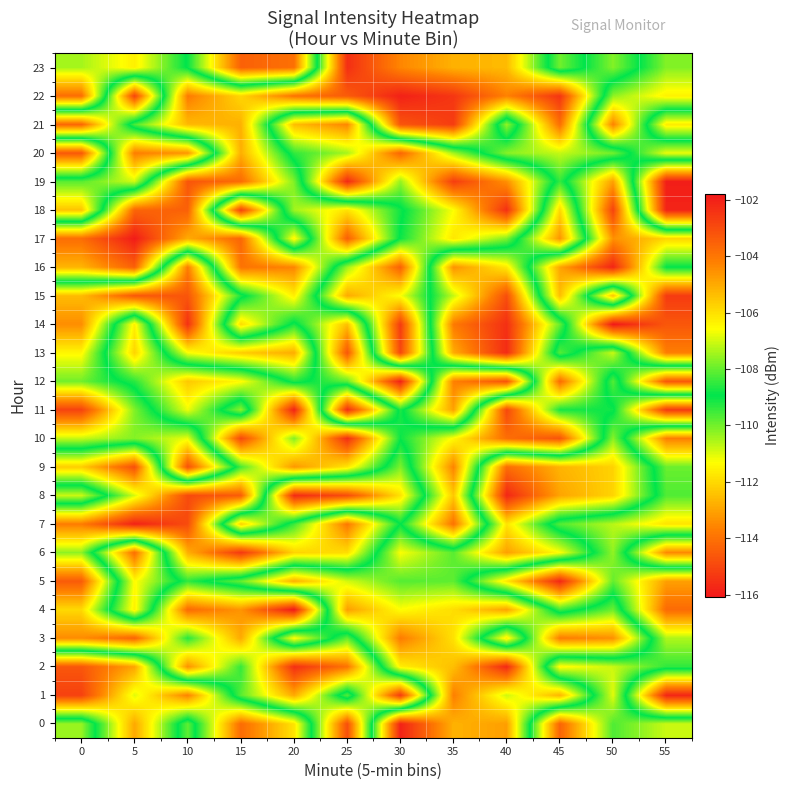

Reading left to right, extract all data points from this chart.

0: 0=-110.3	5=-105.0	10=-109.8	15=-103.8	20=-106.1	25=-114.8	30=-102.1	35=-105.2	40=-104.8	45=-114.3	50=-109.7	55=-110.8
1: 0=-102.8	5=-106.9	10=-104.3	15=-109.8	20=-112.9	25=-108.2	30=-115.3	35=-104.2	40=-107.0	45=-105.2	50=-111.0	55=-102.1
2: 0=-103.3	5=-104.9	10=-113.4	15=-109.4	20=-115.5	25=-113.9	30=-106.3	35=-105.4	40=-102.2	45=-111.5	50=-110.8	55=-109.4
3: 0=-113.4	5=-114.3	10=-109.3	15=-112.9	20=-106.5	25=-109.8	30=-104.1	35=-106.0	40=-111.7	45=-104.1	50=-104.5	55=-110.6
4: 0=-112.0	5=-106.3	10=-114.2	15=-113.3	20=-116.1	25=-104.8	30=-106.6	35=-106.0	40=-104.9	45=-109.5	50=-107.9	55=-114.2
5: 0=-114.5	5=-106.5	10=-109.4	15=-108.0	20=-105.1	25=-107.0	30=-108.2	35=-108.1	40=-111.8	45=-115.7	50=-109.9	55=-113.1
6: 0=-110.3	5=-103.8	10=-112.8	15=-115.3	20=-112.1	25=-111.9	30=-106.6	35=-108.1	40=-104.8	45=-106.6	50=-110.3	55=-104.4
7: 0=-113.8	5=-115.8	10=-114.9	15=-105.7	20=-109.5	25=-113.8	30=-108.9	35=-114.0	40=-106.1	45=-109.7	50=-110.7	55=-111.8
8: 0=-107.1	5=-110.9	10=-114.9	15=-114.5	20=-102.3	25=-103.0	30=-106.0	35=-112.3	40=-102.2	45=-104.9	50=-105.8	55=-109.7
9: 0=-112.2	5=-114.8	10=-103.1	15=-109.6	20=-113.2	25=-111.7	30=-107.8	35=-113.6	40=-103.8	45=-105.2	50=-105.8	55=-109.9
10: 0=-107.1	5=-107.7	10=-106.8	15=-115.0	20=-110.2	25=-115.6	30=-109.0	35=-111.4	40=-114.1	45=-114.7	50=-107.7	55=-113.7
11: 0=-102.8	5=-107.8	10=-111.2	15=-107.6	20=-115.8	25=-102.3	30=-109.2	35=-104.8	40=-115.0	45=-109.1	50=-109.1	55=-102.6
12: 0=-107.9	5=-109.3	10=-112.3	15=-111.4	20=-108.6	25=-109.8	30=-115.9	35=-104.2	40=-103.2	45=-114.1	50=-108.2	55=-114.6
13: 0=-106.4	5=-112.1	10=-106.6	15=-105.7	20=-105.1	25=-114.6	30=-102.9	35=-112.8	40=-115.6	45=-108.1	50=-110.8	55=-104.2
14: 0=-104.5	5=-111.6	10=-102.4	15=-112.0	20=-108.7	25=-112.5	30=-102.6	35=-113.8	40=-115.5	45=-109.9	50=-101.8	55=-103.3
15: 0=-105.3	5=-103.3	10=-103.2	15=-108.7	20=-111.6	25=-105.0	30=-106.6	35=-110.8	40=-114.8	45=-105.4	50=-112.4	55=-102.6
16: 0=-112.7	5=-114.4	10=-104.1	15=-114.0	20=-113.6	25=-107.5	30=-103.5	35=-113.3	40=-111.7	45=-104.9	50=-102.1	55=-108.9
17: 0=-114.1	5=-116.0	10=-112.9	15=-114.3	20=-106.4	25=-114.4	30=-108.8	35=-106.1	40=-107.8	45=-113.3	50=-104.5	55=-105.8
18: 0=-105.5	5=-114.3	10=-114.4	15=-102.8	20=-110.4	25=-111.8	30=-109.1	35=-106.6	40=-102.3	45=-112.0	50=-102.8	55=-115.8
19: 0=-108.1	5=-107.0	10=-114.6	15=-114.1	20=-110.1	25=-102.2	30=-107.6	35=-102.7	40=-104.5	45=-109.4	50=-104.8	55=-115.9
20: 0=-114.6	5=-104.2	10=-104.6	15=-112.8	20=-108.5	25=-107.4	30=-103.6	35=-107.4	40=-110.2	45=-110.8	50=-110.0	55=-106.7
21: 0=-103.6	5=-109.6	10=-112.6	15=-112.8	20=-105.4	25=-104.4	30=-114.7	35=-115.2	40=-107.6	45=-114.1	50=-104.2	55=-111.7
22: 0=-114.1	5=-102.8	10=-113.8	15=-112.1	20=-114.0	25=-114.5	30=-115.9	35=-115.4	40=-113.6	45=-115.4	50=-107.6	55=-106.3
23: 0=-110.5	5=-111.6	10=-108.9	15=-103.5	20=-103.9	25=-115.5	30=-113.5	35=-112.7	40=-112.6	45=-107.9	50=-110.2	55=-107.7